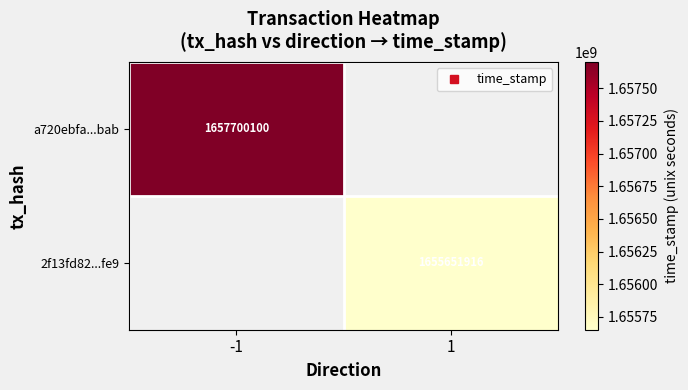

List the series in order of their peak value, highest first.

a720ebfa...bab, 2f13fd82...fe9